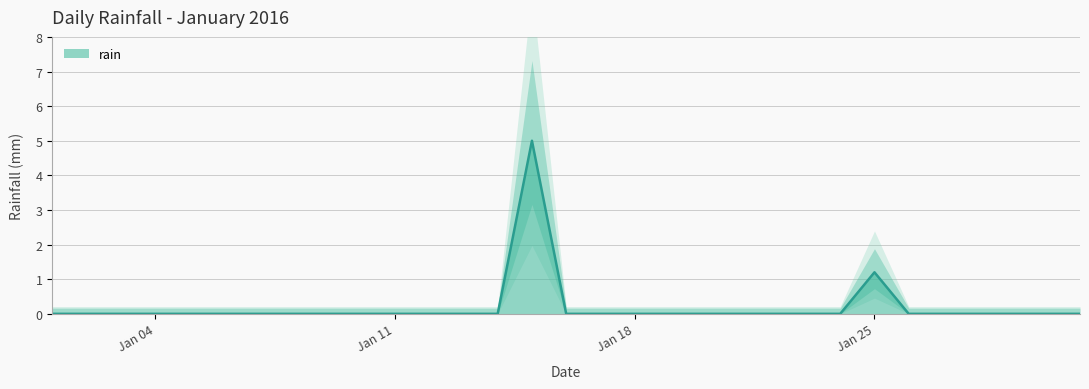

Which label corresponds to the largest value in the chart?

2016-01-15